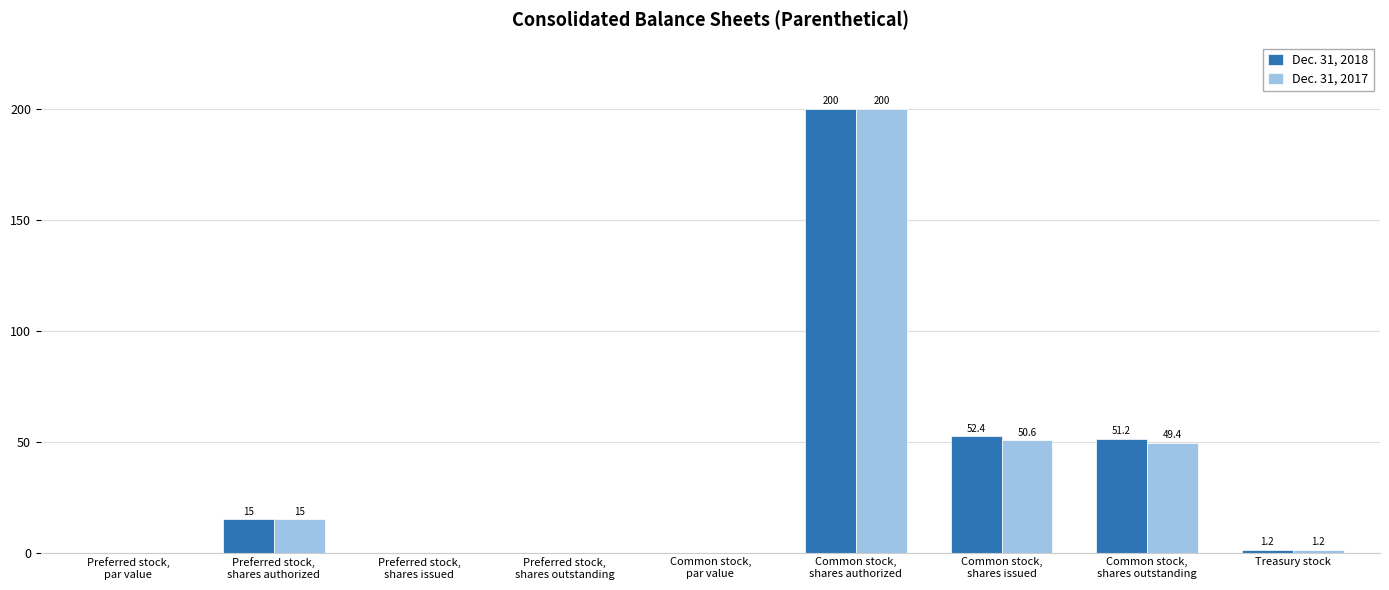

Which category has the highest value across all series?

Common stock,
shares authorized